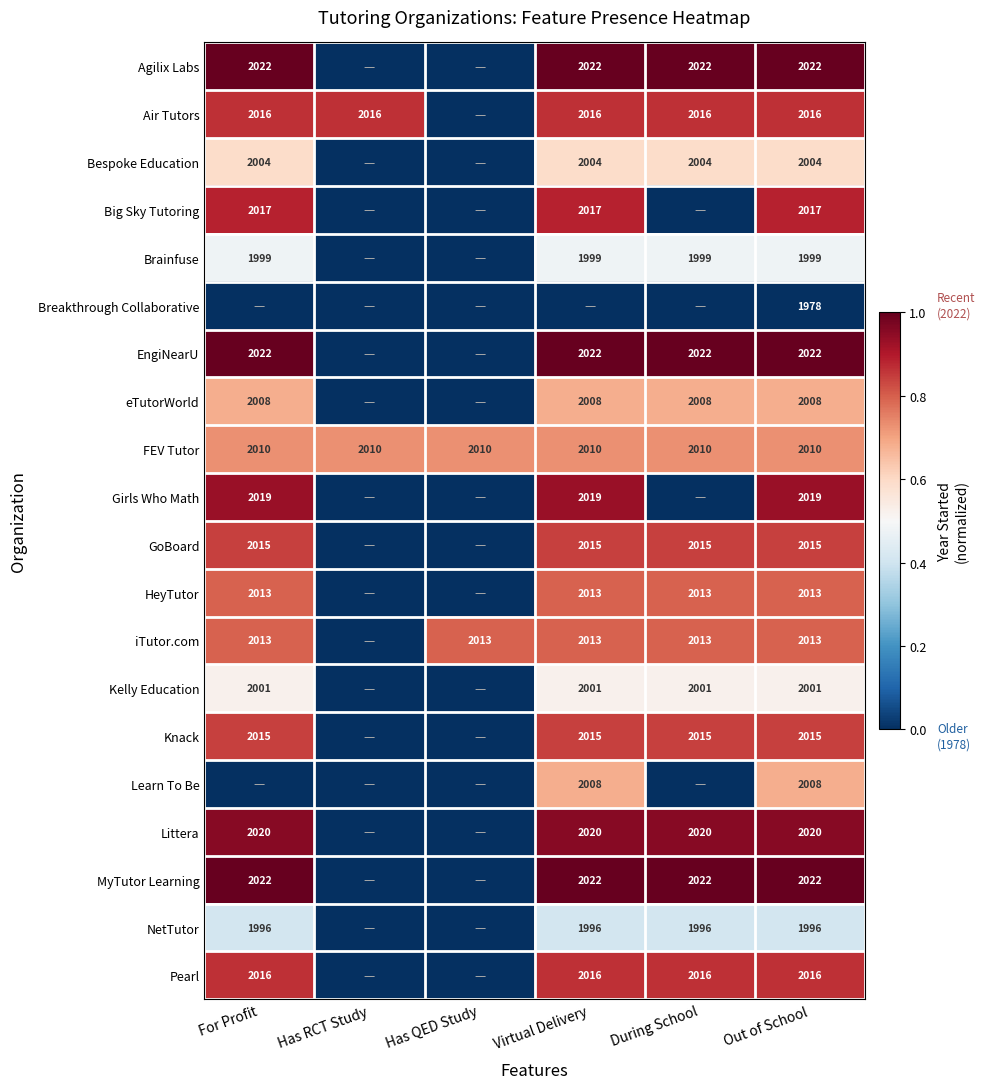

Is the value of Brainfuse at Out of School greater than the value of Knack at Out of School?

No